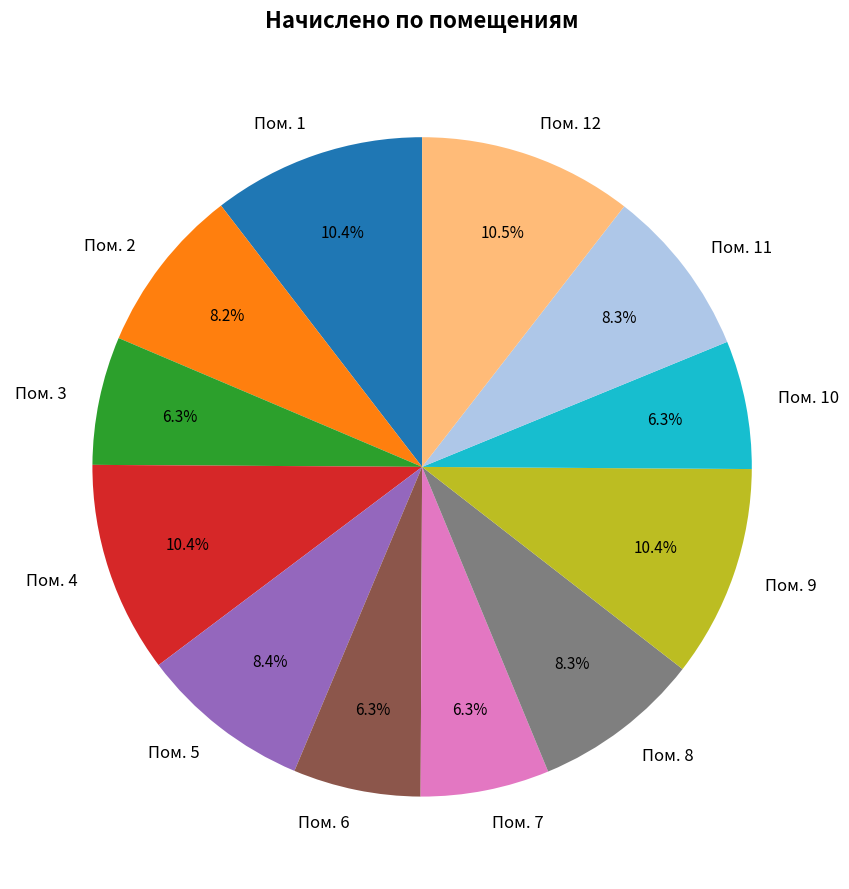

Count the number of slices in the pie.

12